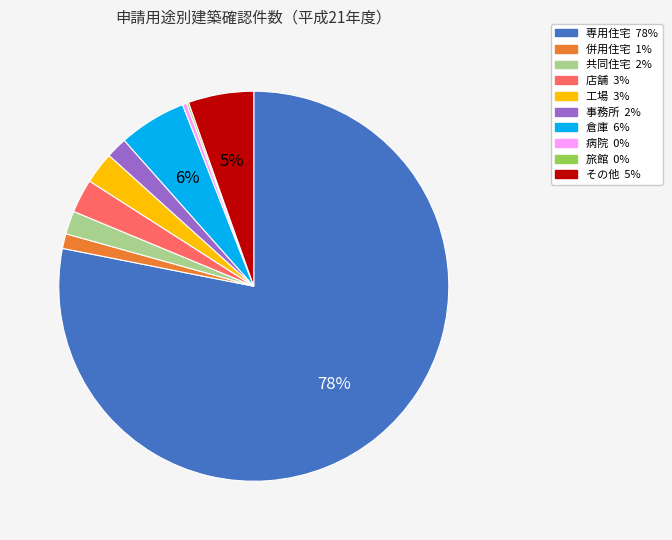

True or false: その他 accounts for 5% of the total.

True